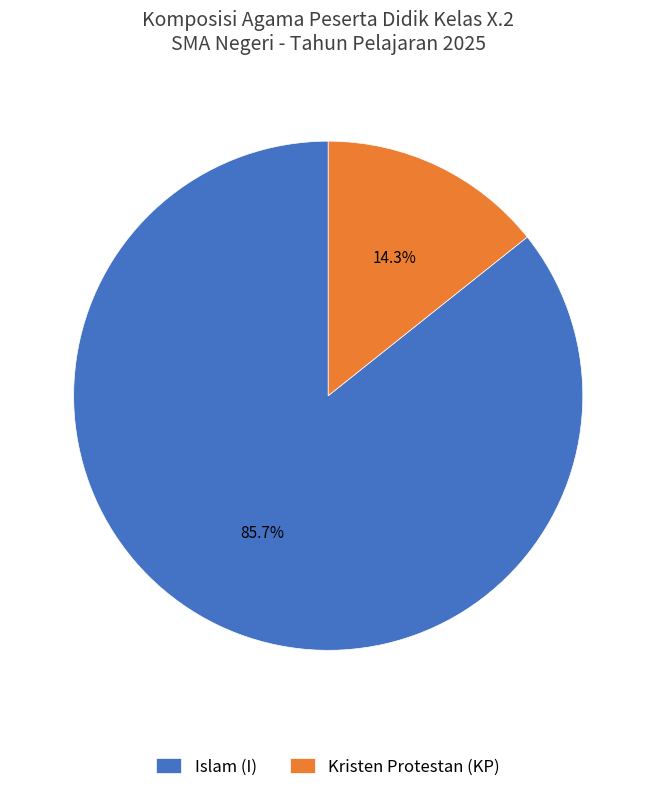

Is there any slice that represents more than half of the pie?

Yes